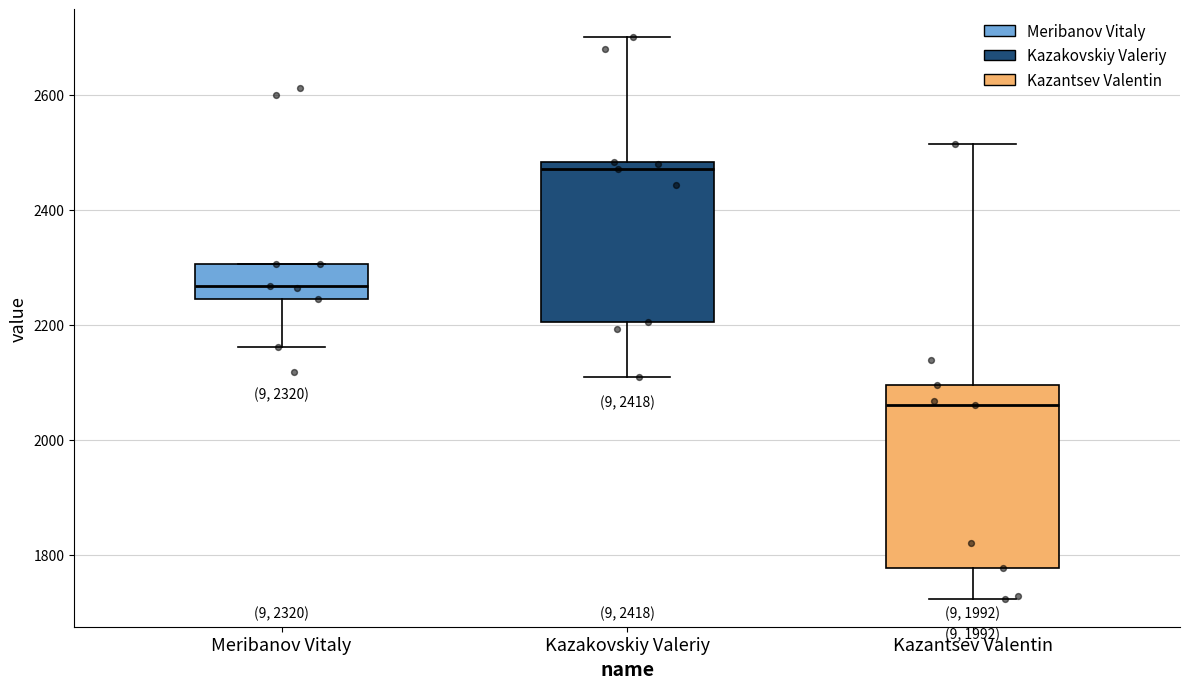

Which box has the highest median line?

Kazakovskiy Valeriy